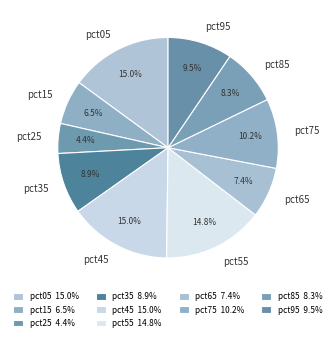

Is pct15 the majority of the pie?

No